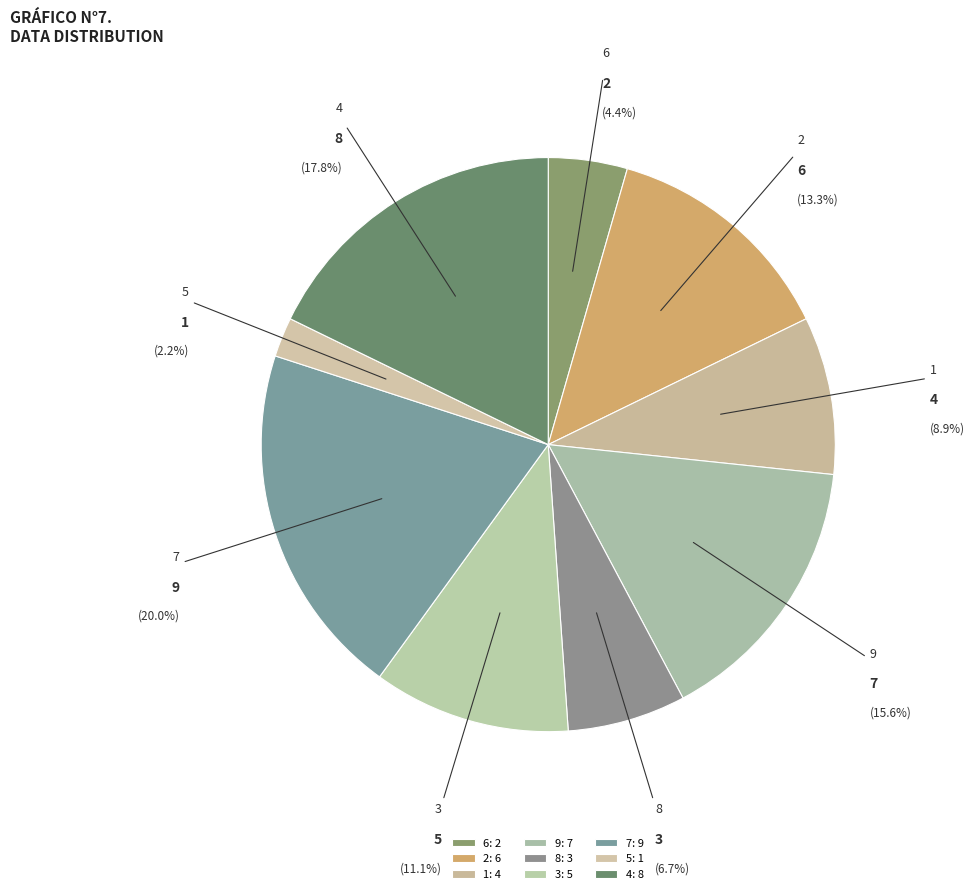

To the nearest percent, what percentage of the pie is 6?

4%